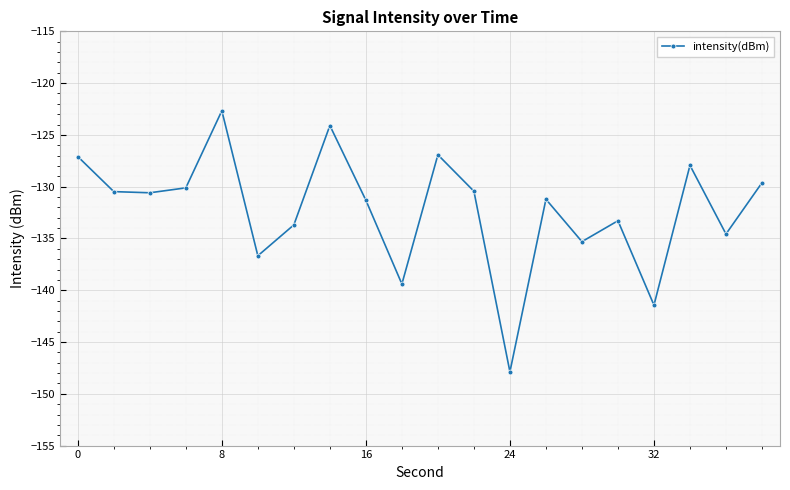

What is the value of the 13th point from the left?

-147.9